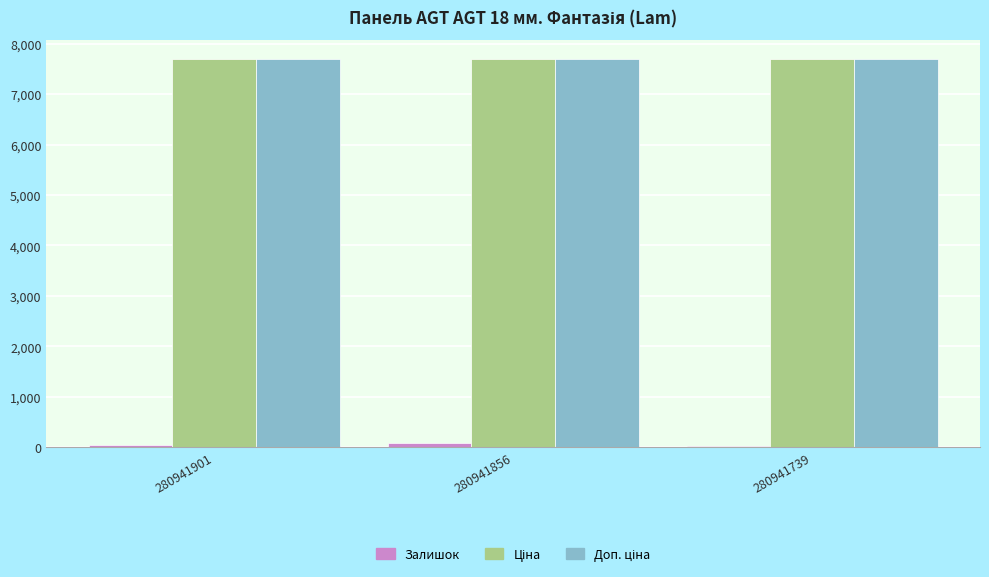

What is the difference between the Залишок values at 280941739 and 280941856?

70.0